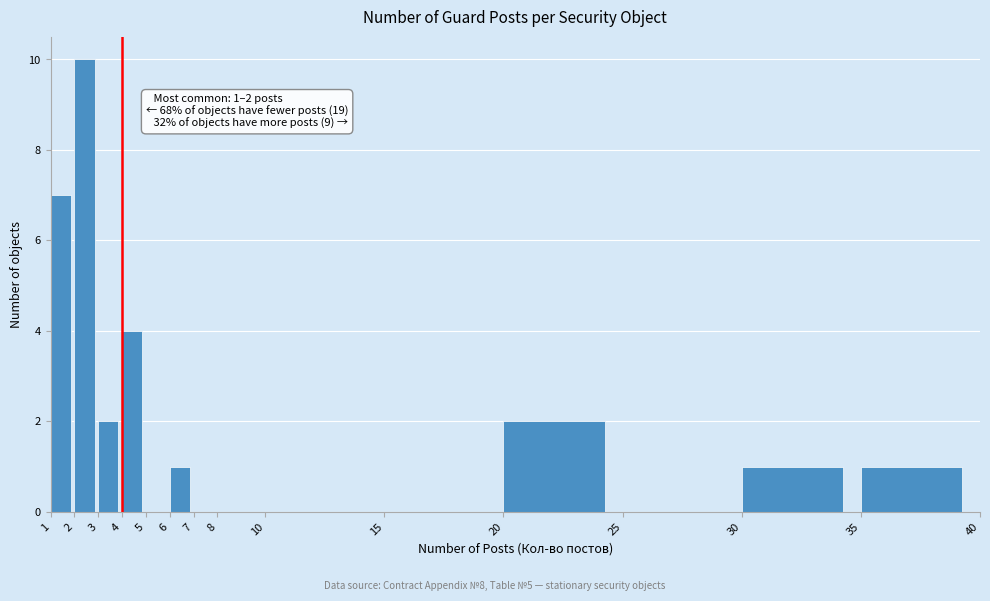

Over which range of the x-axis is the bar tallest?

2 to 3